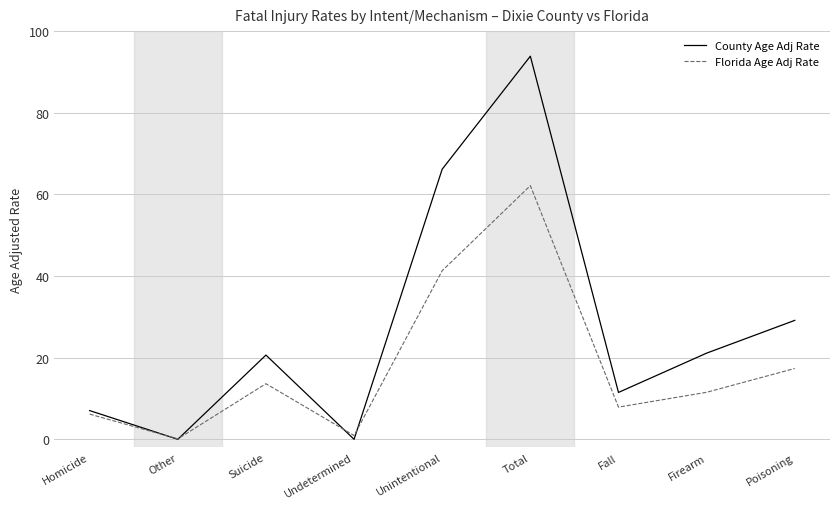

Is the value of County Age Adj Rate at Suicide greater than the value of Florida Age Adj Rate at Fall?

Yes